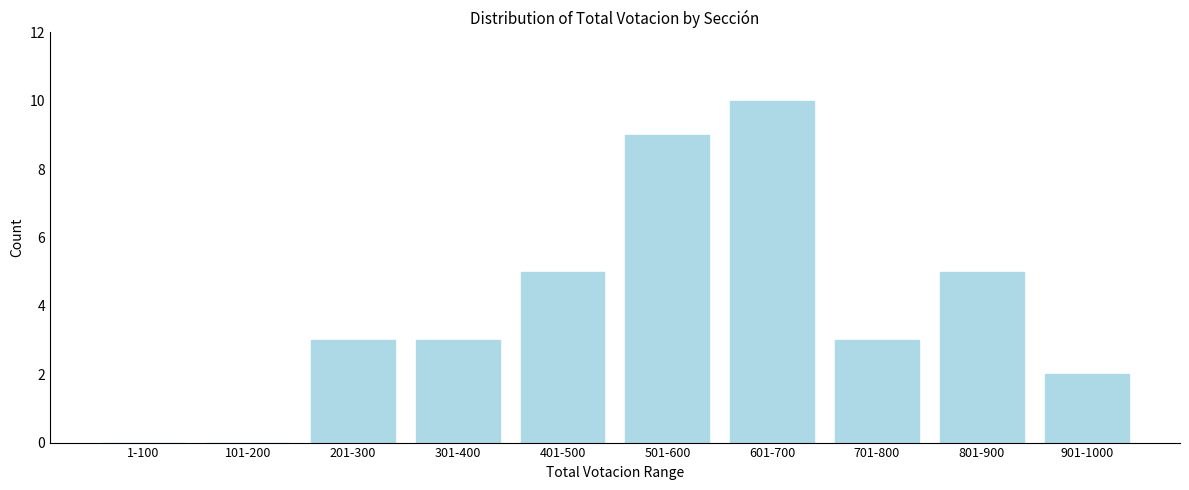

Reading right to left, extract all data points from this chart.

901-1000=2	801-900=5	701-800=3	601-700=10	501-600=9	401-500=5	301-400=3	201-300=3	101-200=0	1-100=0